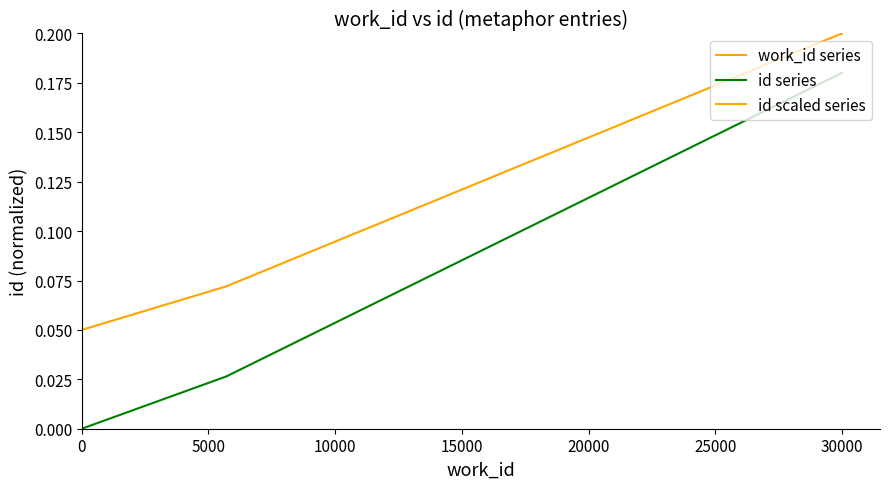

True or false: id series and id scaled series intersect in this chart.

False